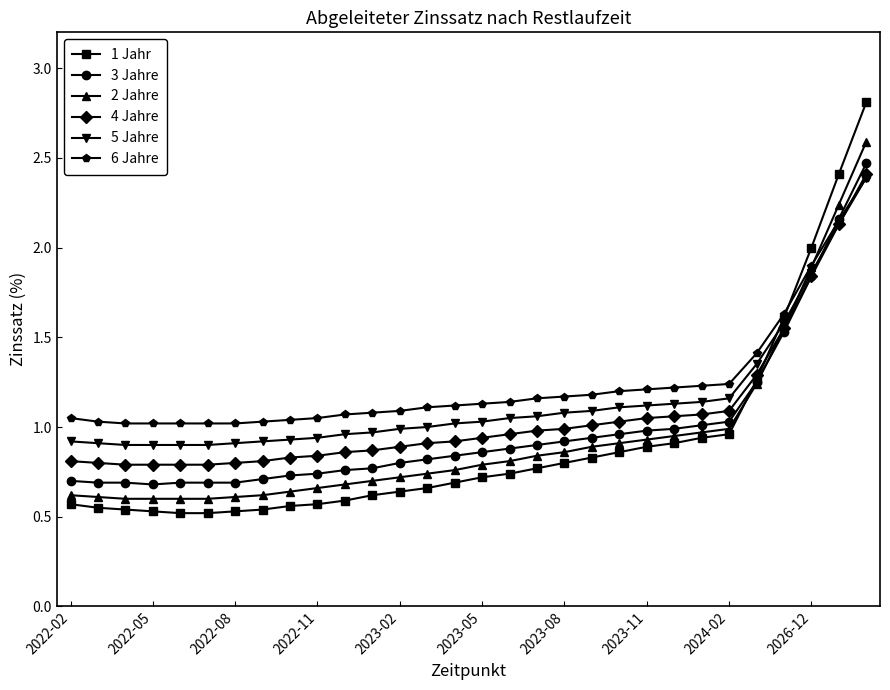

Which series has the largest range (max minus min)?

1 Jahr